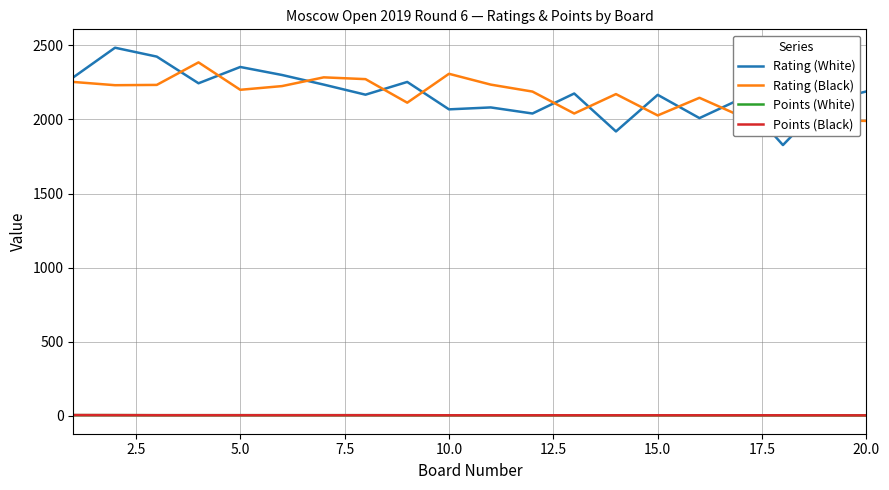

What is the maximum value for Rating (White)?

2484.0